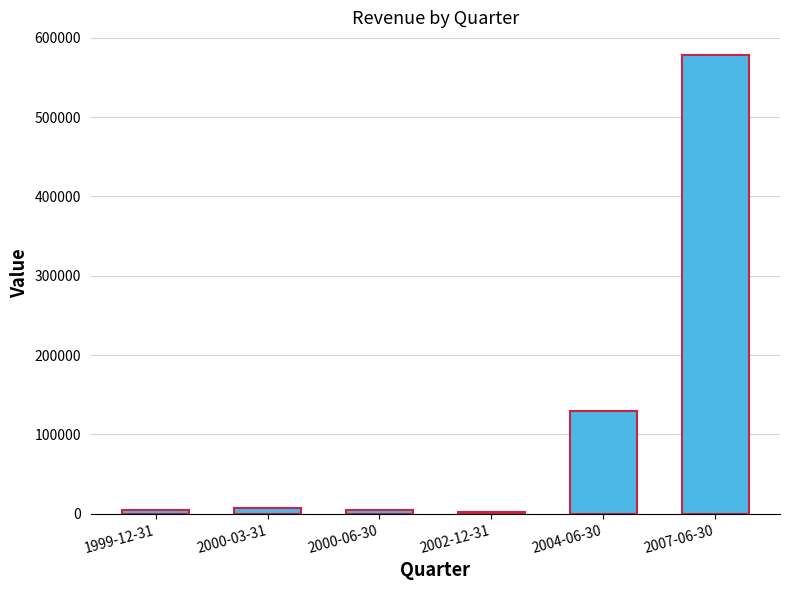

What is the approximate value at 1999-12-31, to the nearest 50?

5000